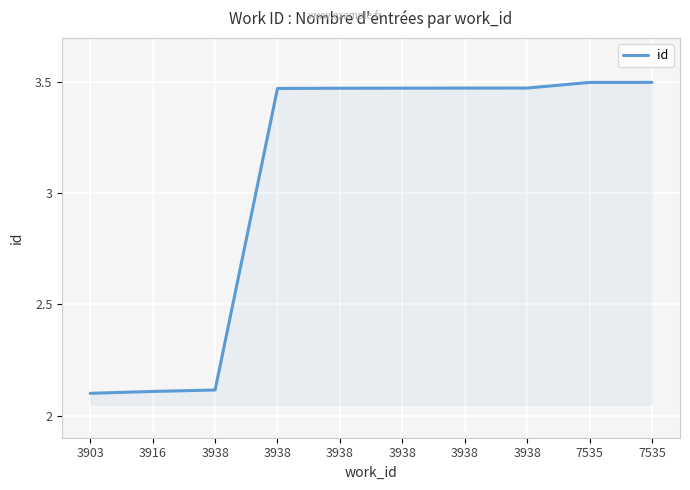

What is the approximate value at 3903?

2.1